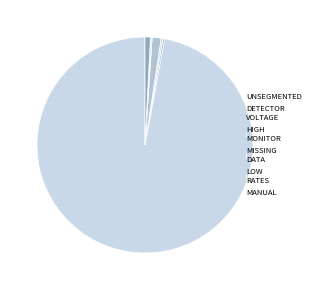

Which slice is the largest?

Unsegmented